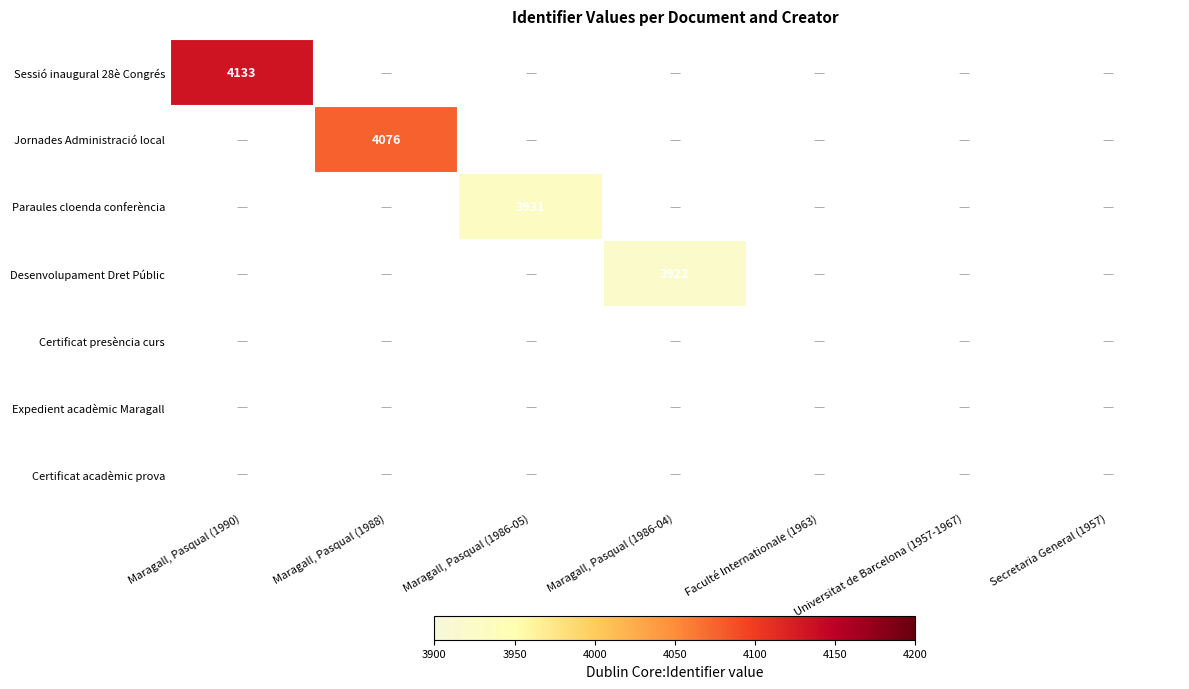

True or false: Sessió inaugural 28è Congrés has a value of 4133 at Maragall, Pasqual (1990).

True